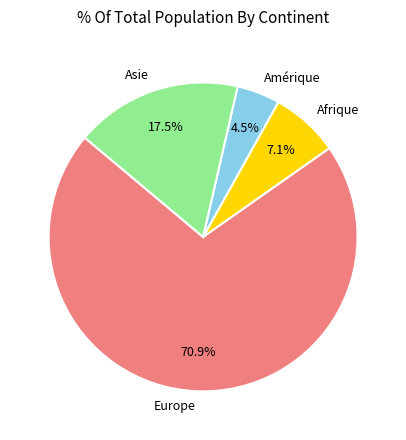

Which has a higher value, Amérique or Afrique?

Afrique